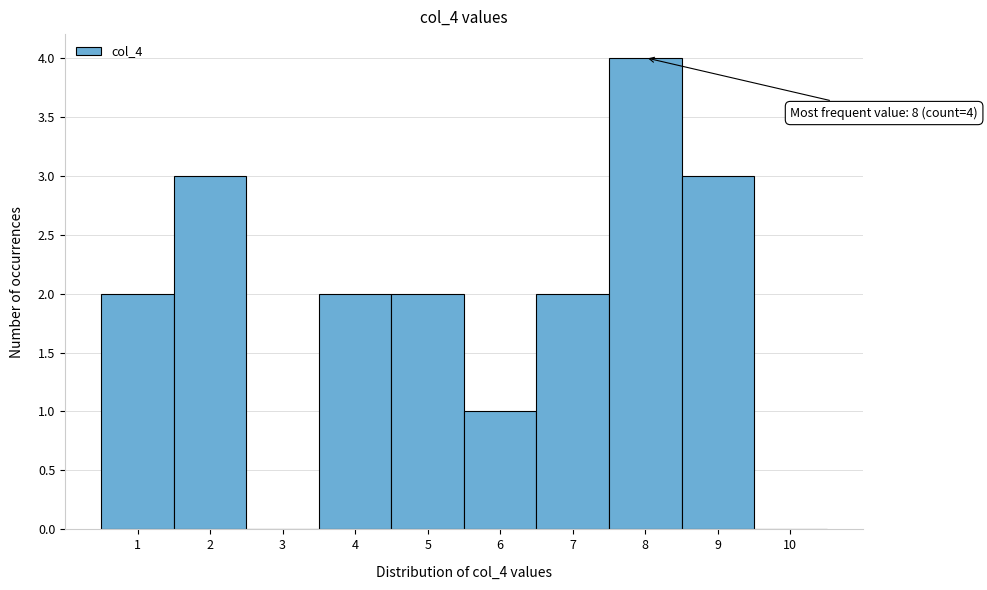

Which range on the x-axis has the tallest bar?

7.5 to 8.5